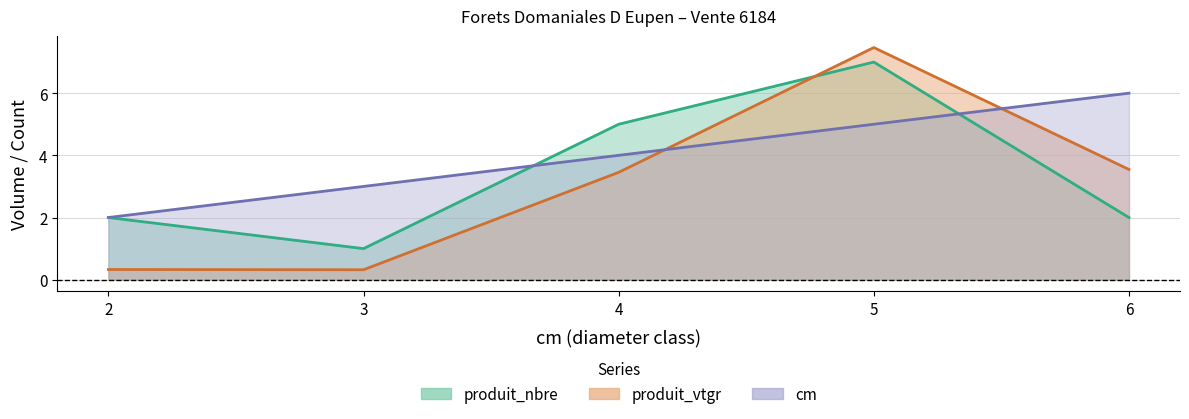

At how many categories does at least one series exceed 4?

3